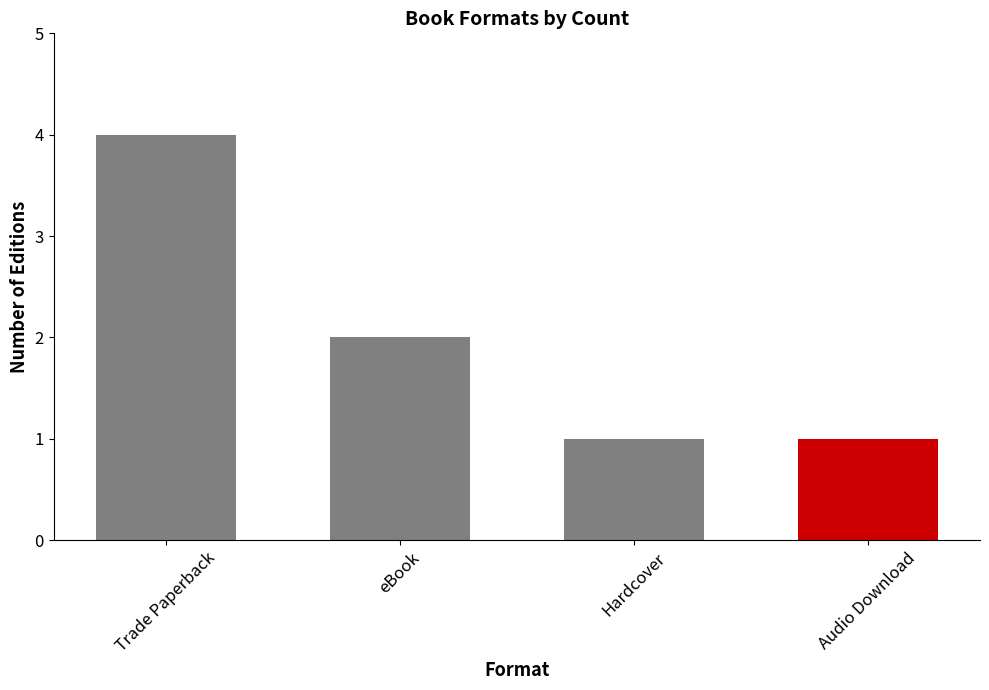

Count the number of categories in the chart.

4